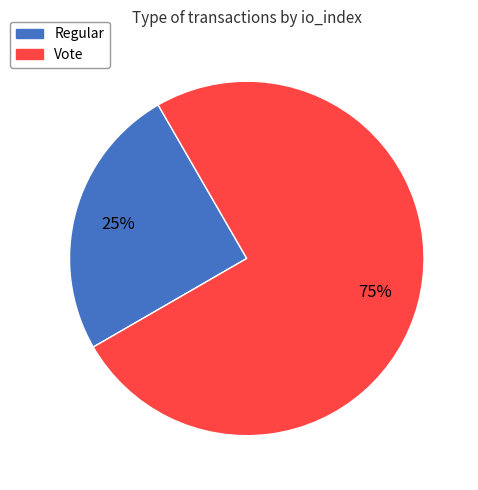

To the nearest percent, what is the difference between the largest and smallest slice percentages?

50%